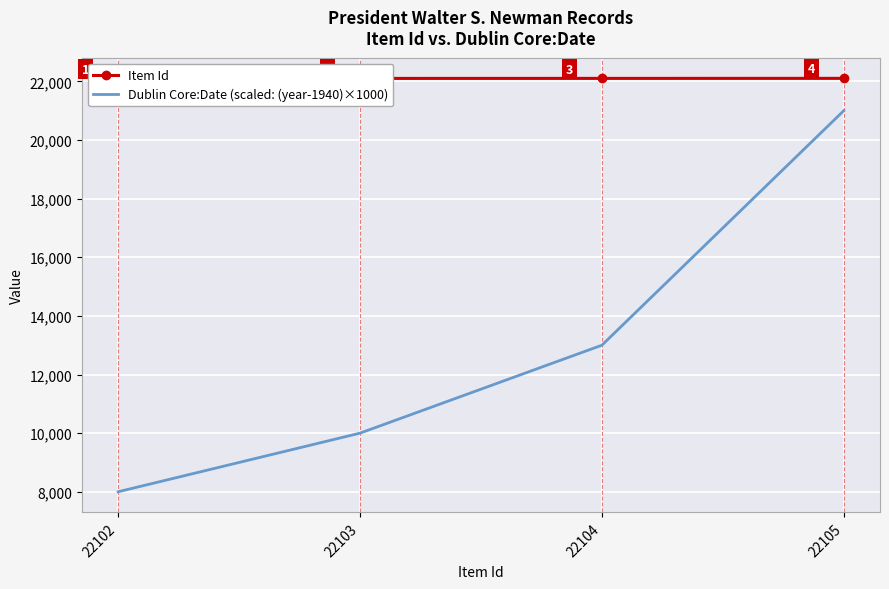

Which series has the largest range (max minus min)?

Dublin Core:Date (scaled: (year-1940)×1000)